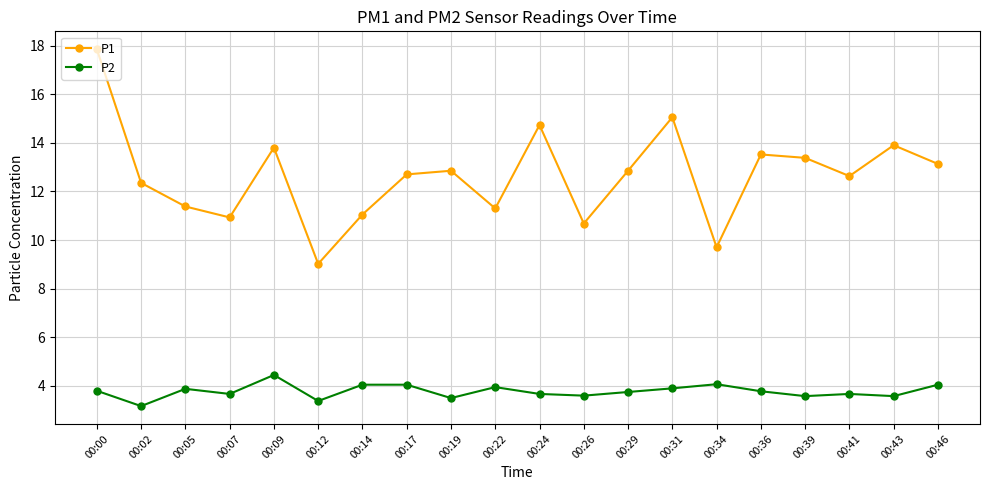

At 00:05, list the series in order from largest to smallest.

P1, P2